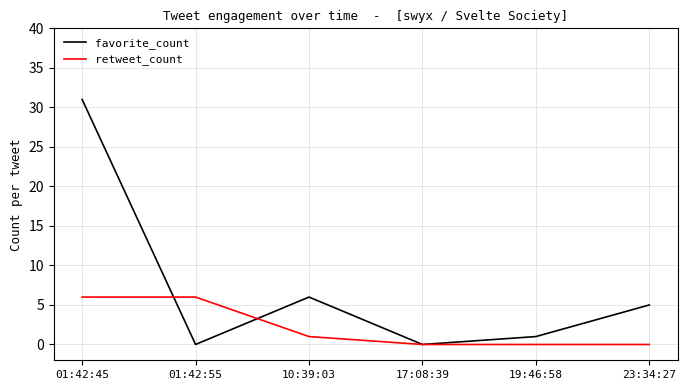

Does the chart display data point markers on the line(s)?

No